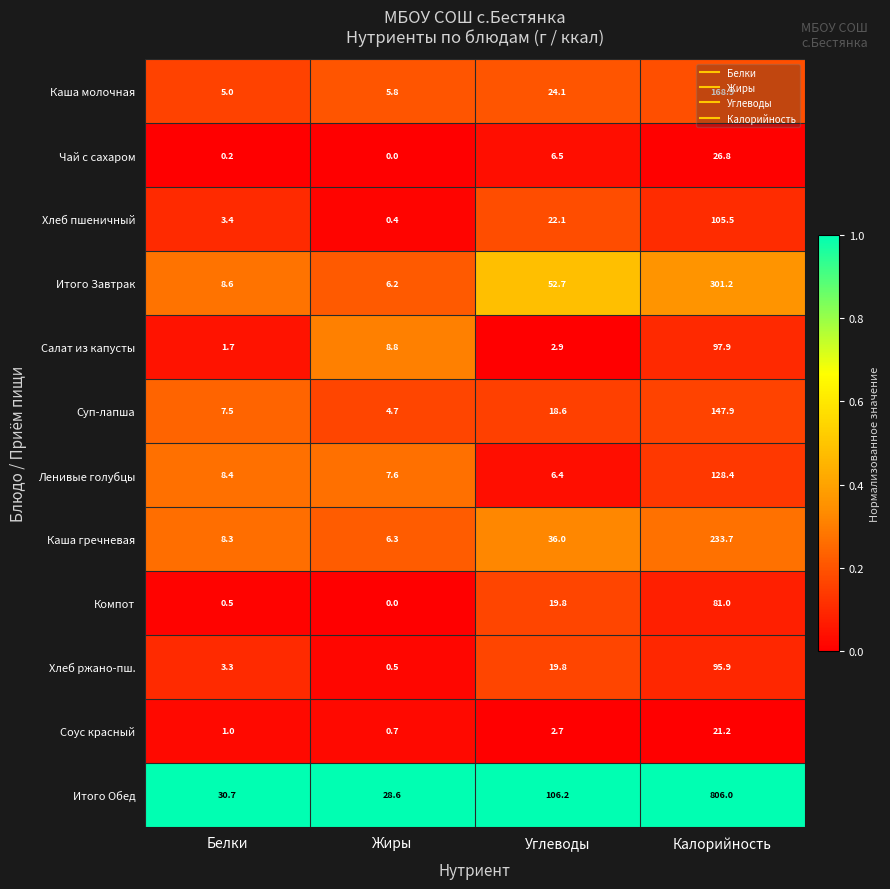

At how many categories does at least one series exceed 0?

4